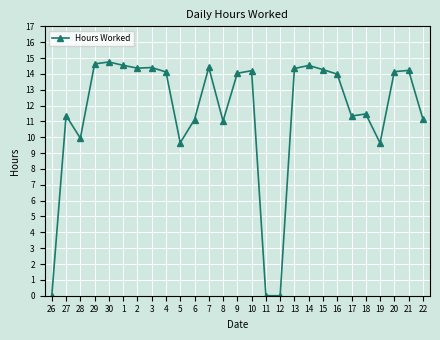

Where does the data first go above 14?

29